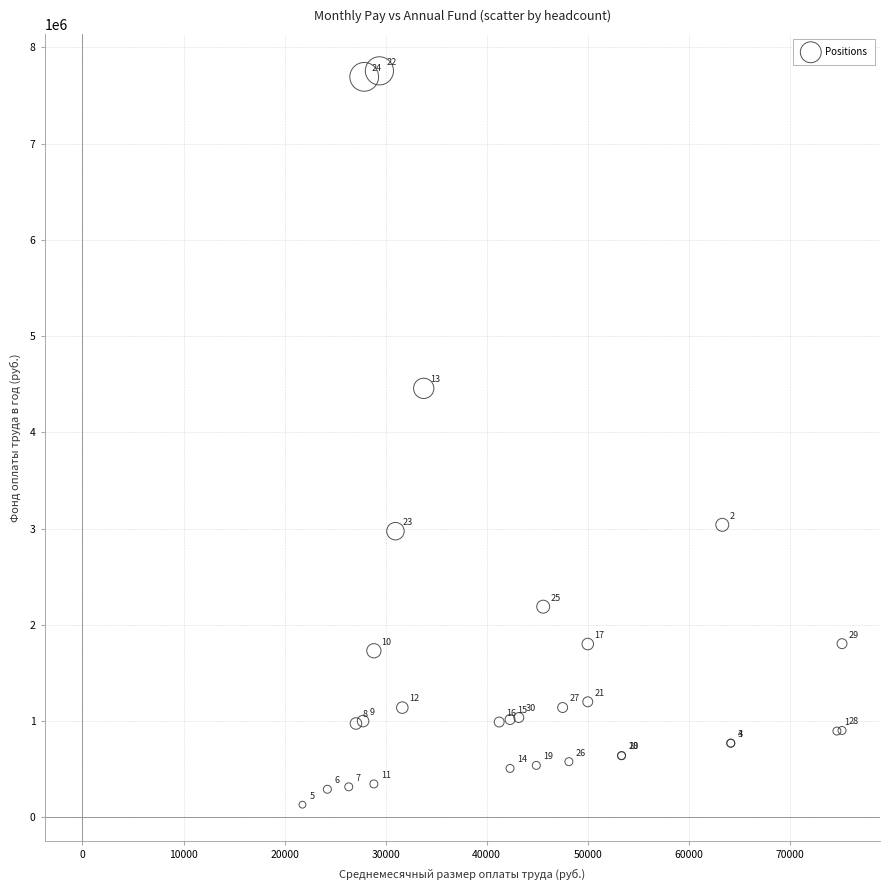

What Y value in the scatter plot is closest to 3943492?

4456954.3